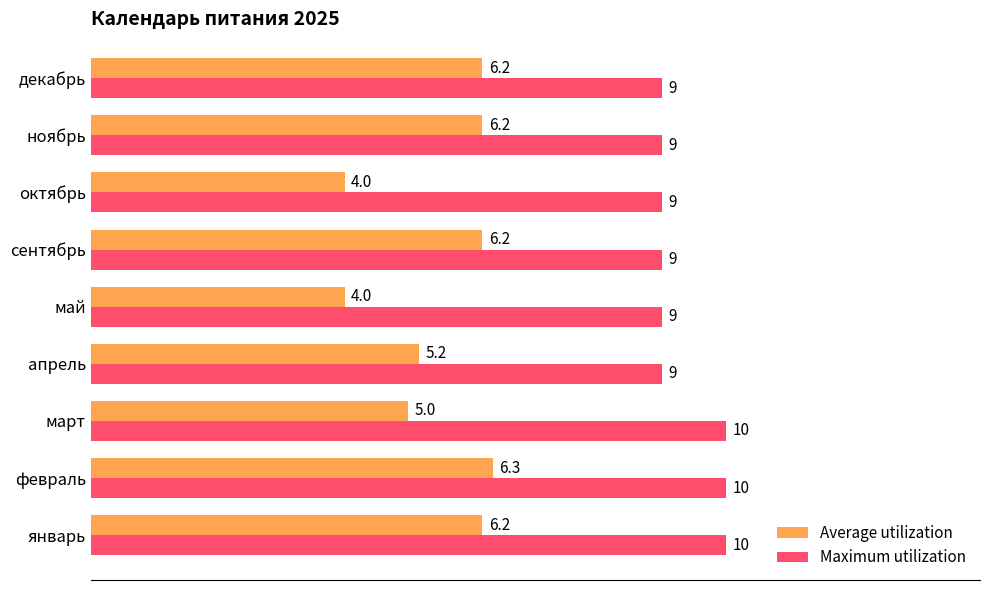

What is the difference between the maximum and minimum values in the Maximum utilization series?

1.0